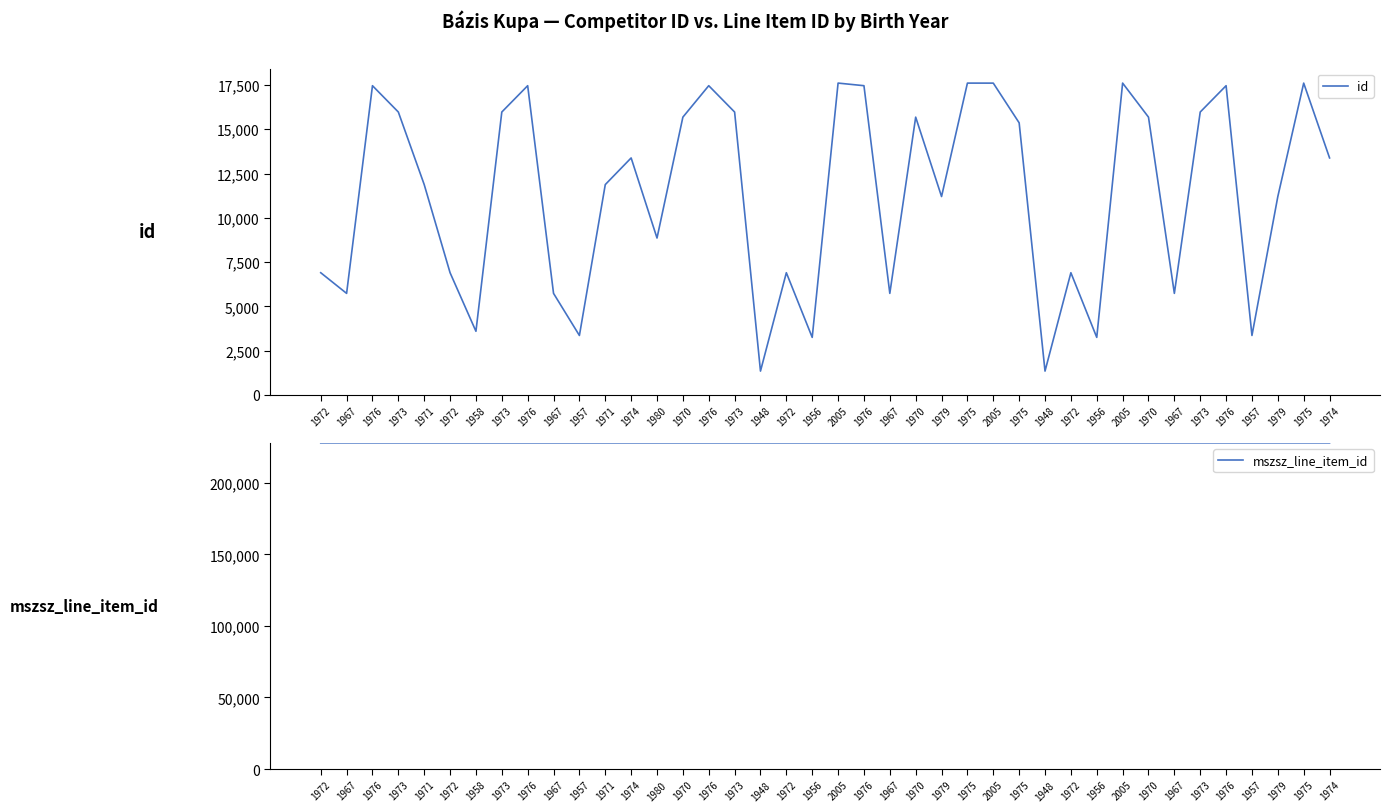

How many lines are shown in the chart?

2